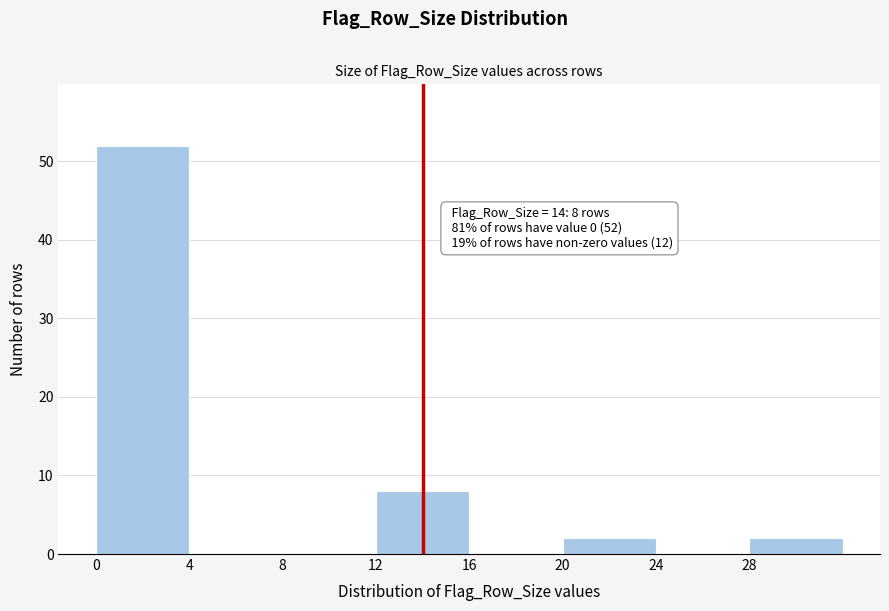

Over which range of the x-axis is the bar tallest?

0 to 4